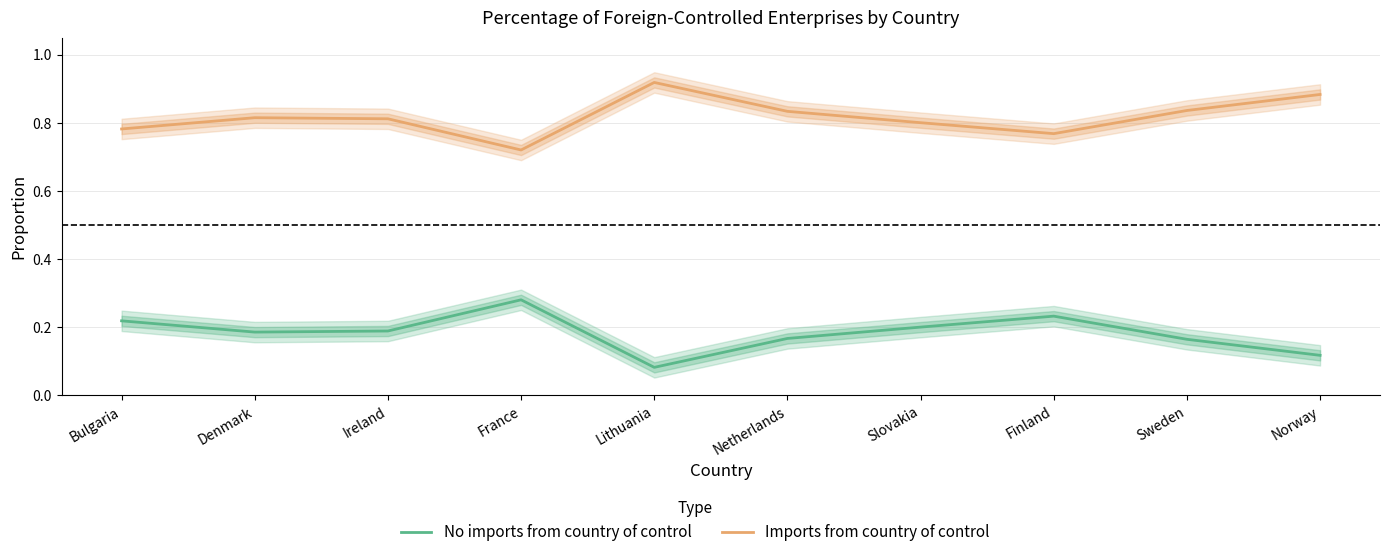

Which series has the largest range (max minus min)?

Imports from country of control